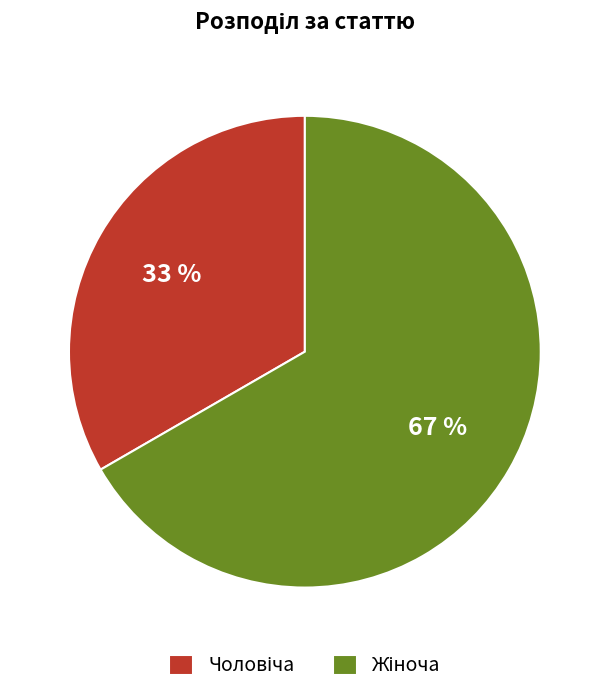

Is there any slice that represents more than half of the pie?

Yes